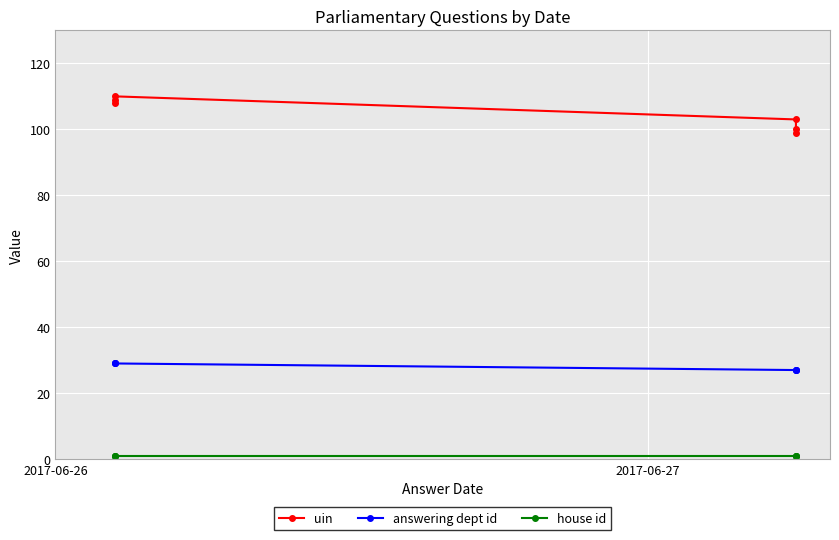

At which label does answering dept id reach its peak?

2017-06-26